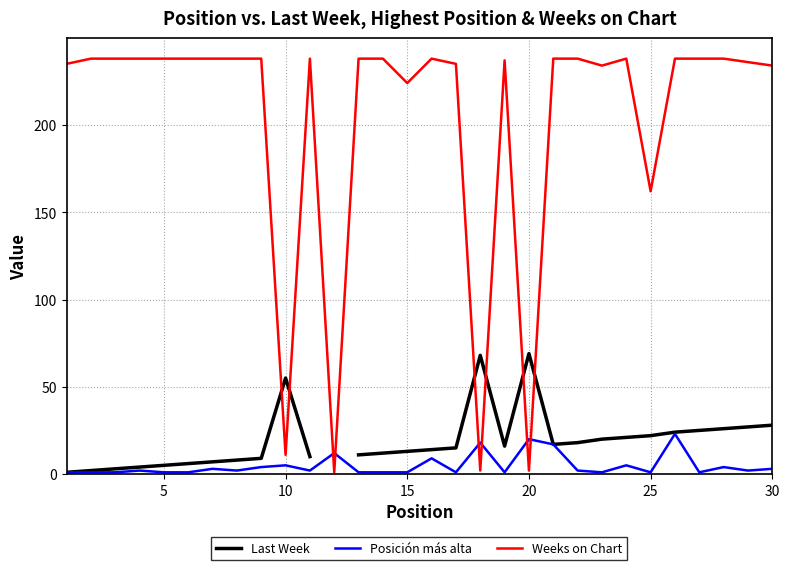

True or false: Posición más alta and Weeks on Chart intersect in this chart.

True